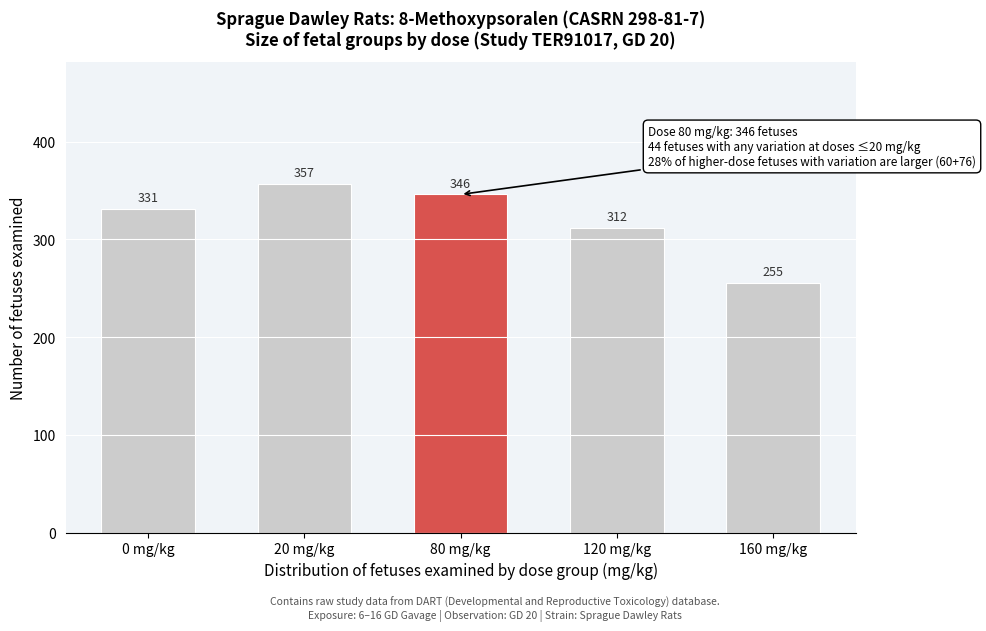

Reading left to right, extract all data points from this chart.

331	357	346	312	255